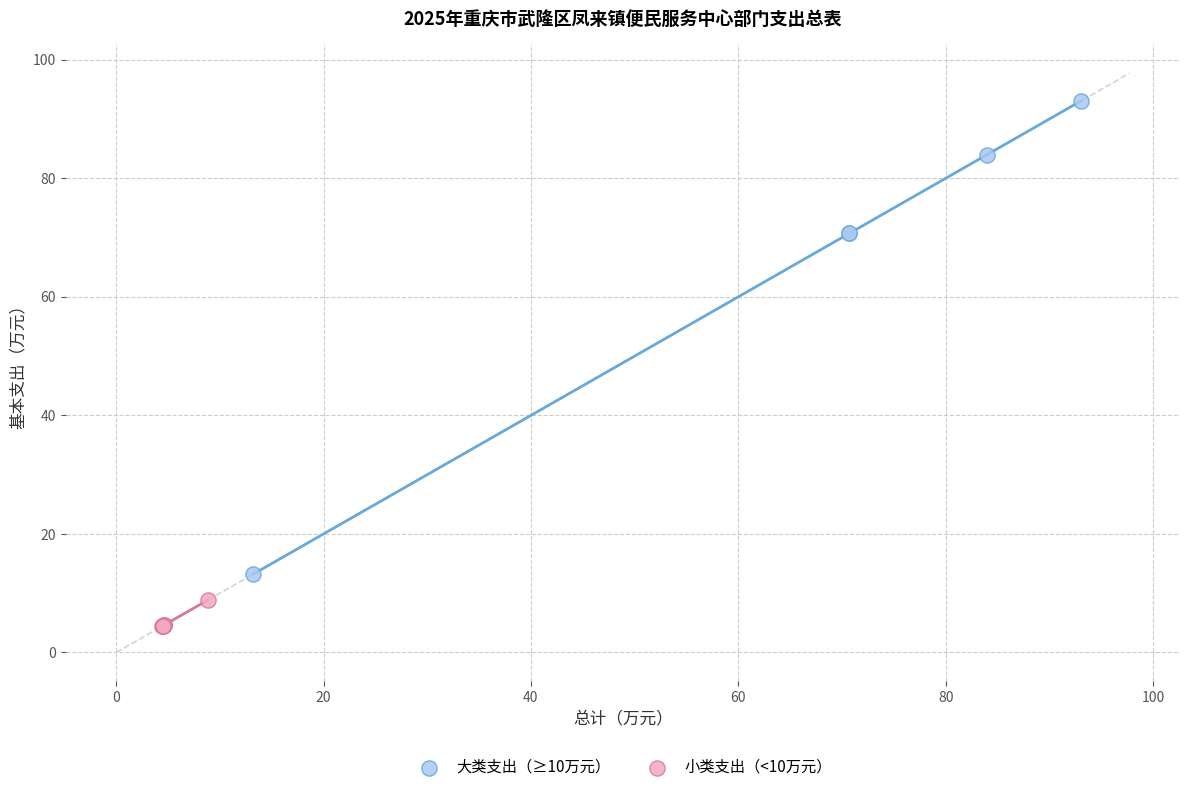

What are all the series names shown in the legend?

大类支出（≥10万元）, 小类支出（<10万元）